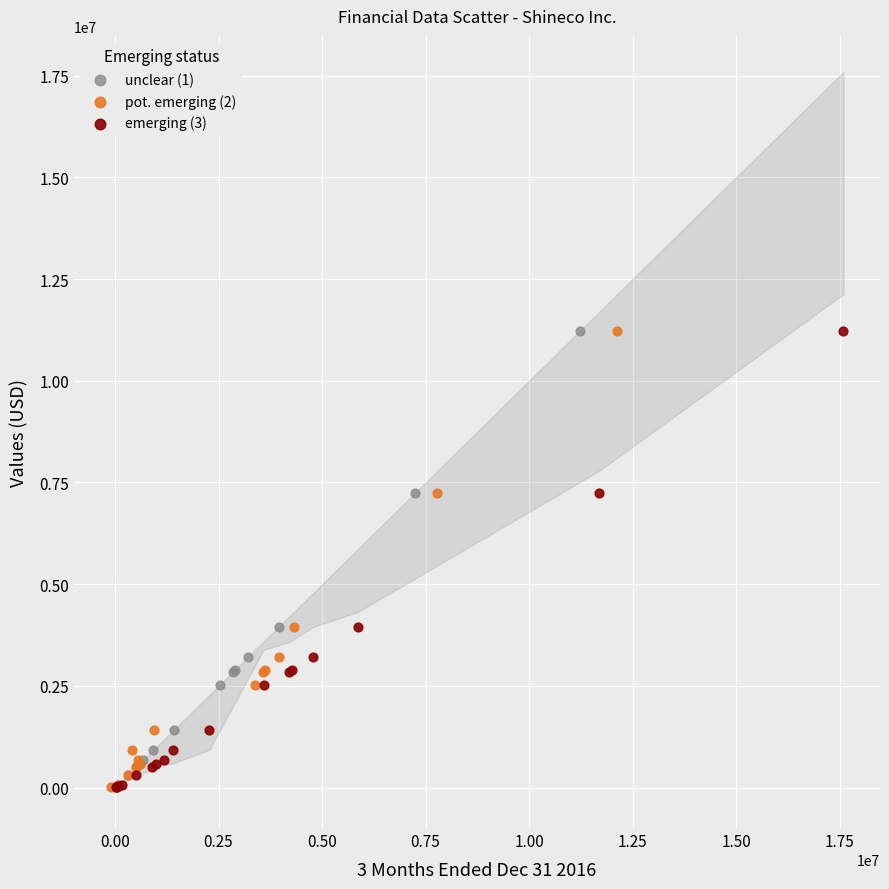

What are all the series names shown in the legend?

unclear (1), pot. emerging (2), emerging (3)